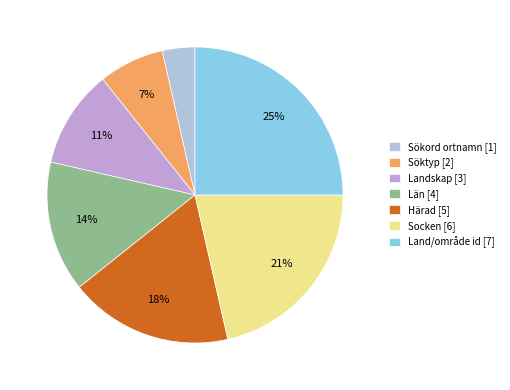

Approximately how many times larger is the value at Söktyp [2] compared to Socken [6]?

0.3